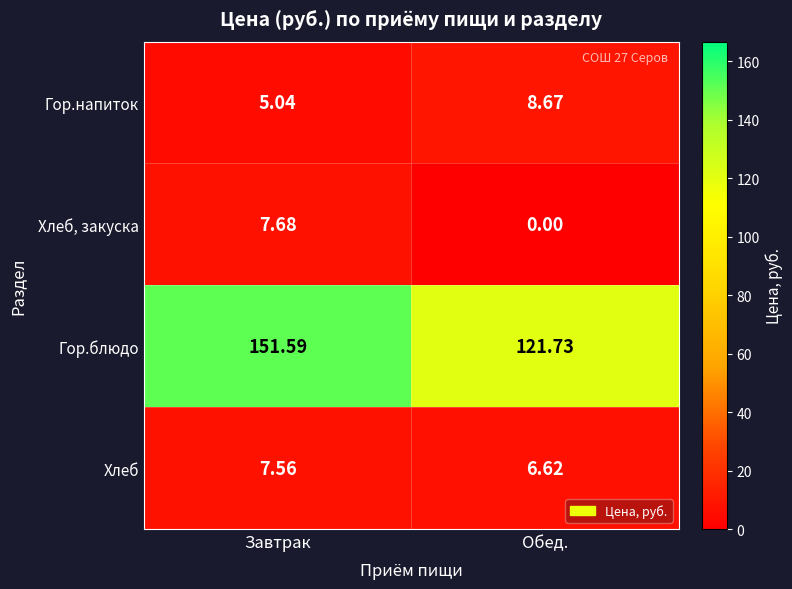

Which series has the largest range (max minus min)?

Гор.блюдо